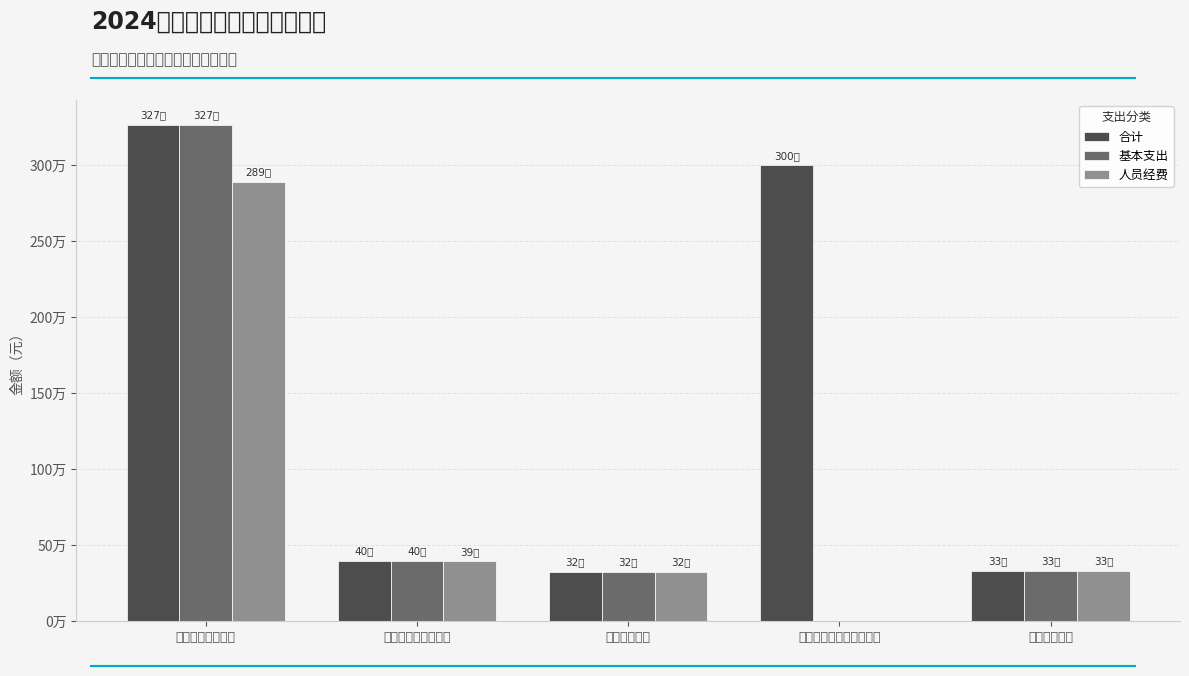

Between 社会保障和就业支出 and 资源勘探工业信息等支出, which series saw the biggest shift?

合计